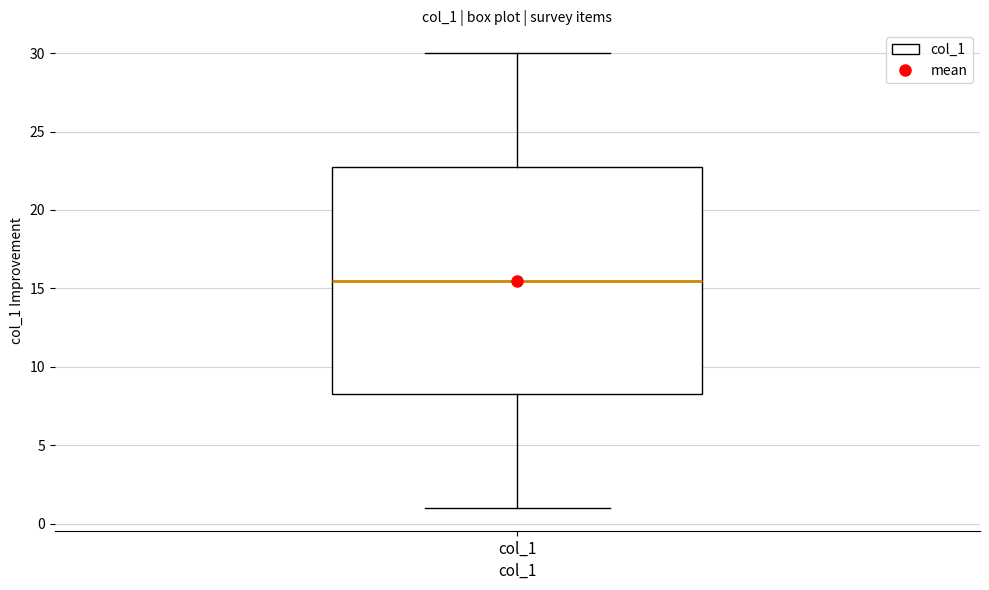

Transcribe this box plot: give where the median line is, the range the box spans, and where the two whiskers end, as read against the y-axis. The values are not printed on the chart, so give them approximately, as read against the axis.

median 15.5, box 8.5 to 23.0, whiskers 1.0 to 30.0